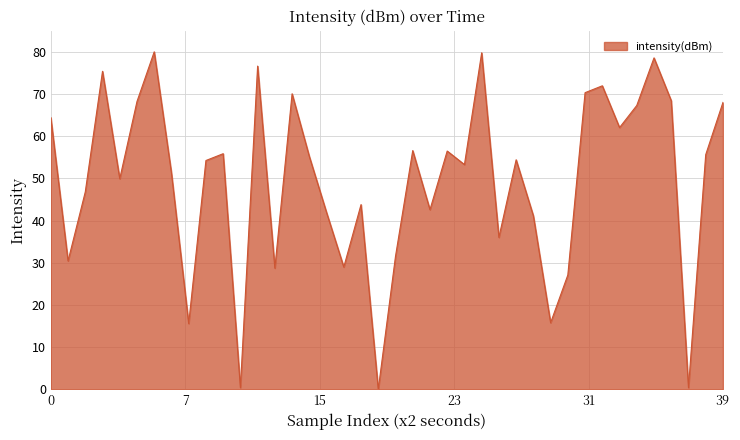

What is the average value?

49.4